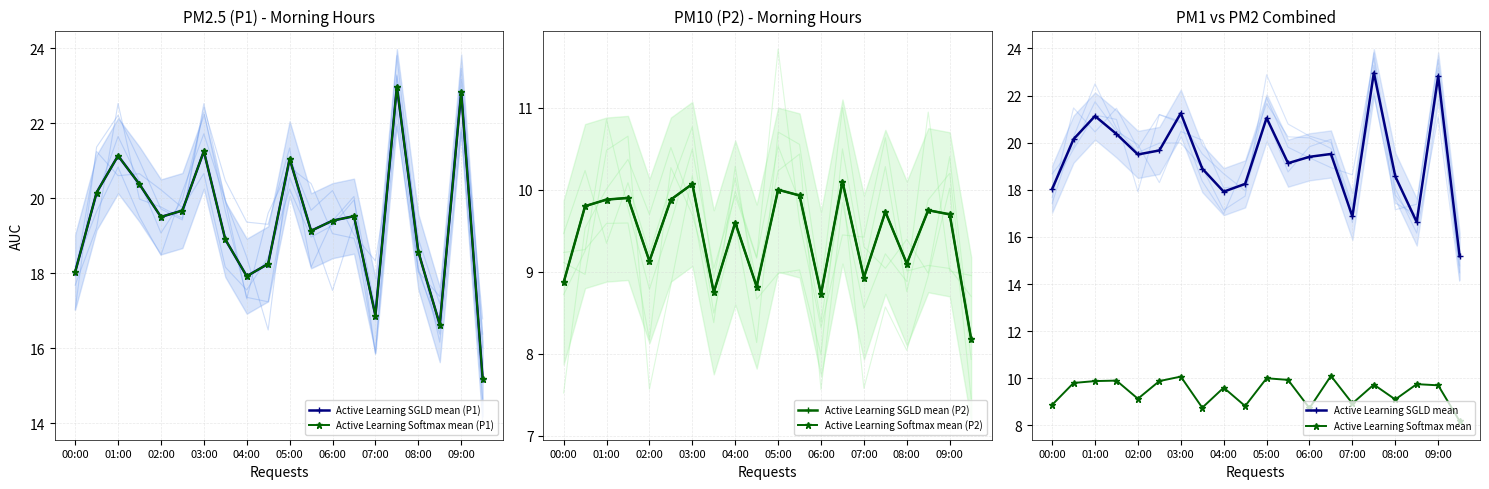

True or false: Active Learning SGLD mean and Active Learning Softmax mean (P1) intersect in this chart.

False